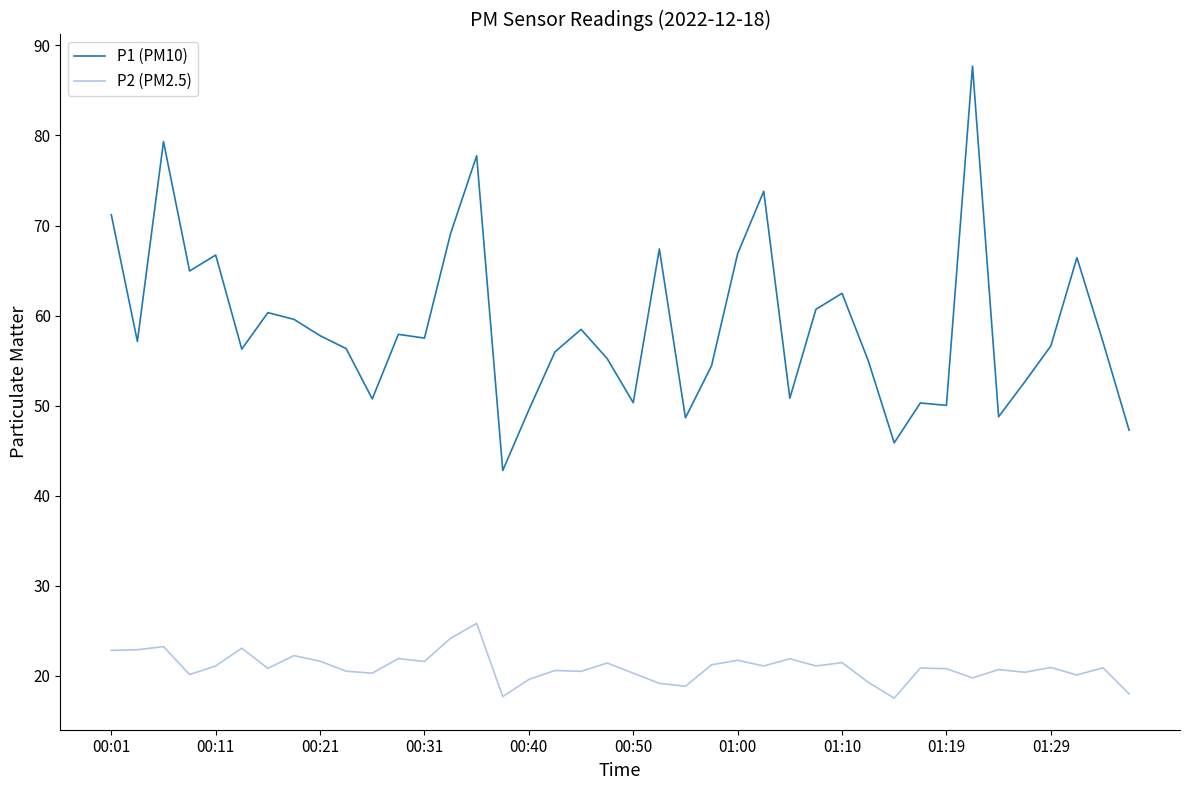

List the series in order of their overall mean, highest first.

P1 (PM10), P2 (PM2.5)